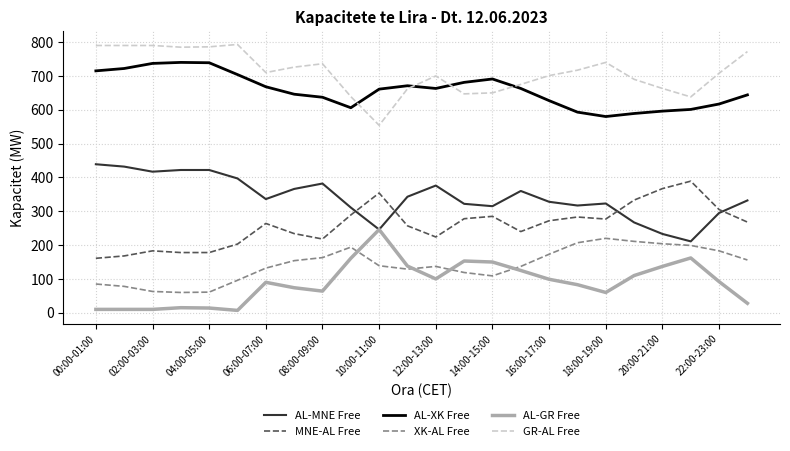

How many categories are shown in the chart?

24